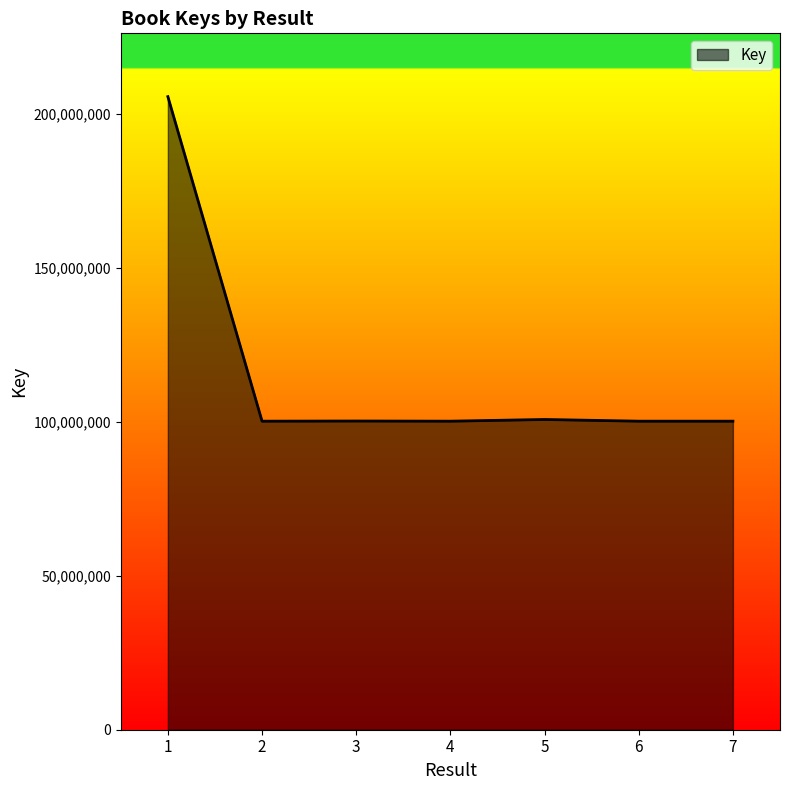

What is the difference between the maximum and minimum values?

105417024